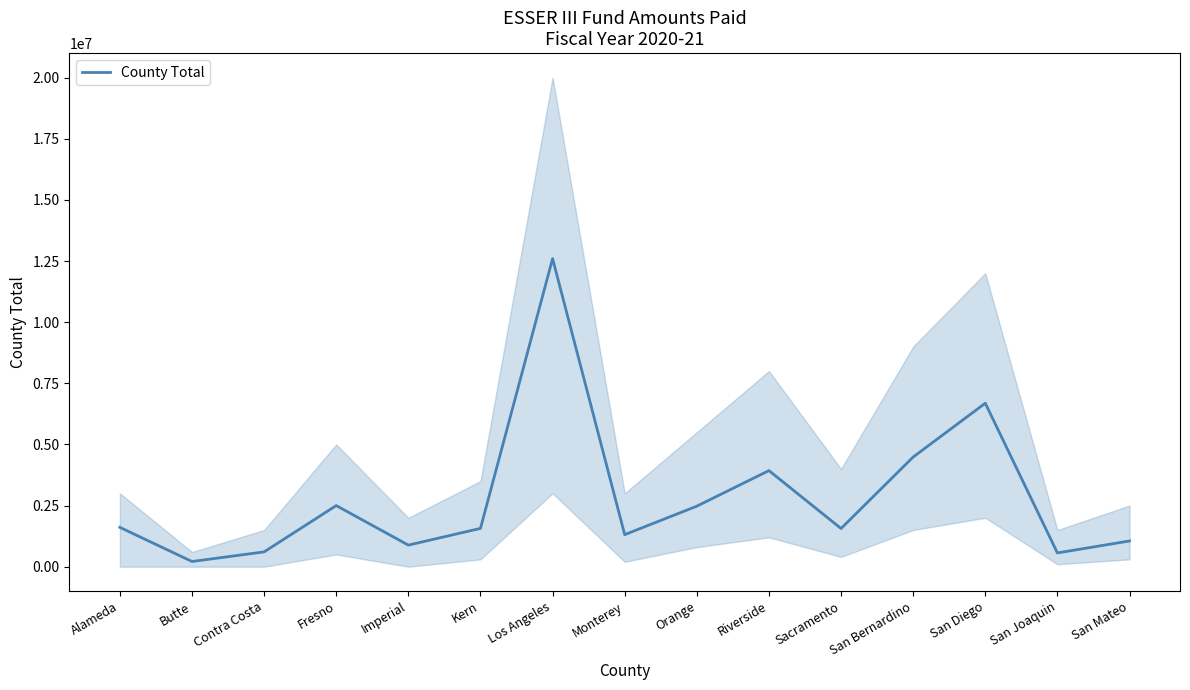

How many points are higher than both their immediate neighbors (excluding endpoints)?

4